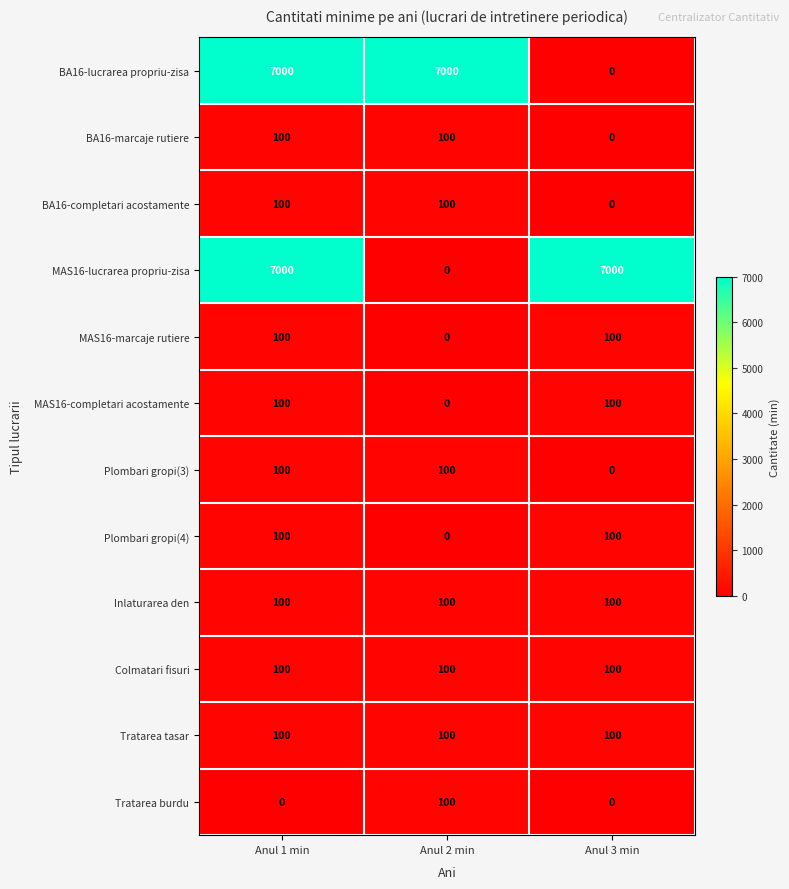

What is the greatest value displayed?

7000